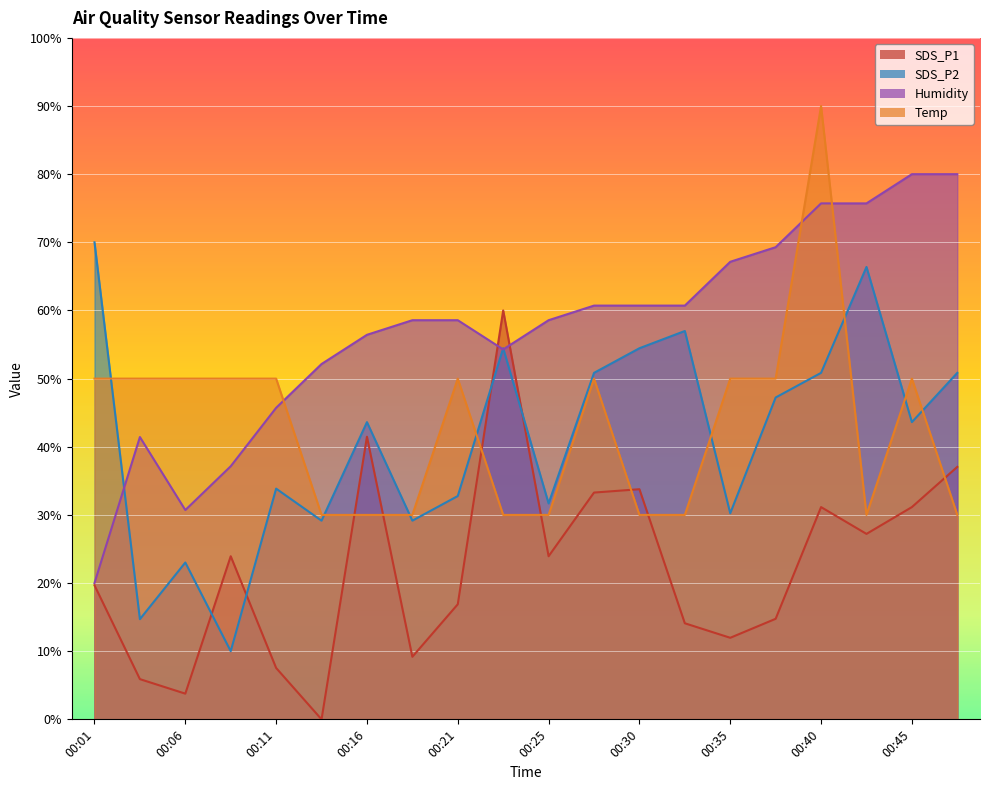

Between 00:38 and 00:43, which is larger?

00:43